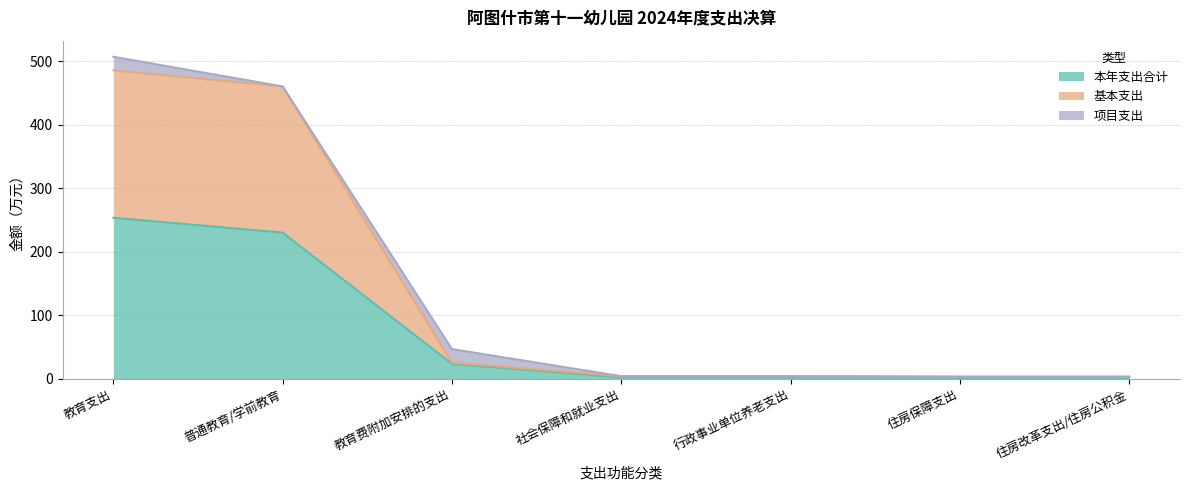

At which category is the sum across all series the highest?

教育支出